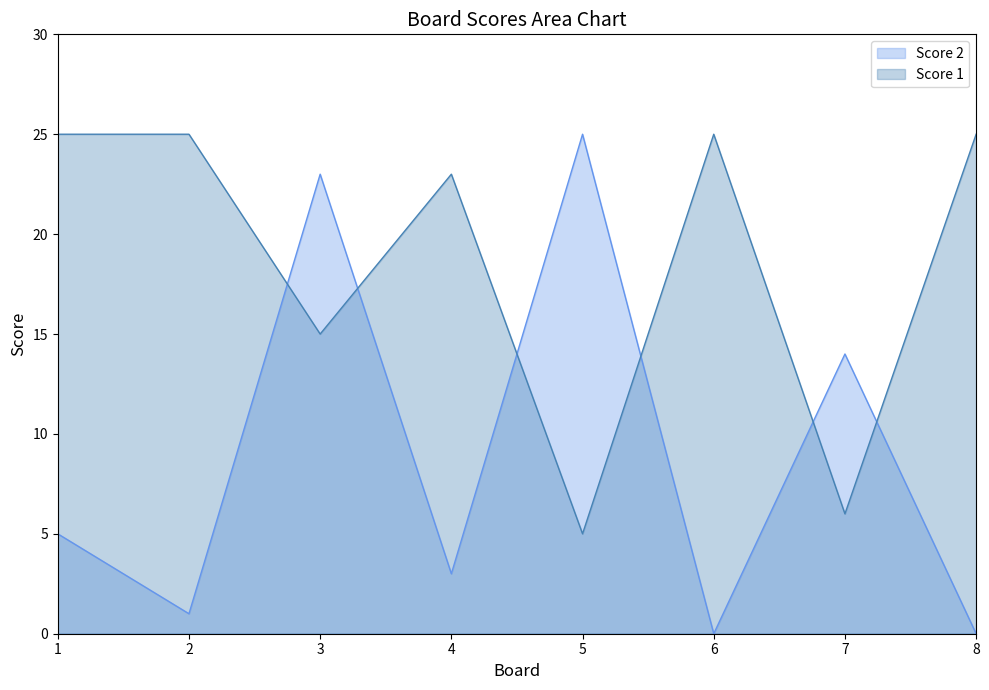

True or false: Score 1 and Score 2 intersect in this chart.

True